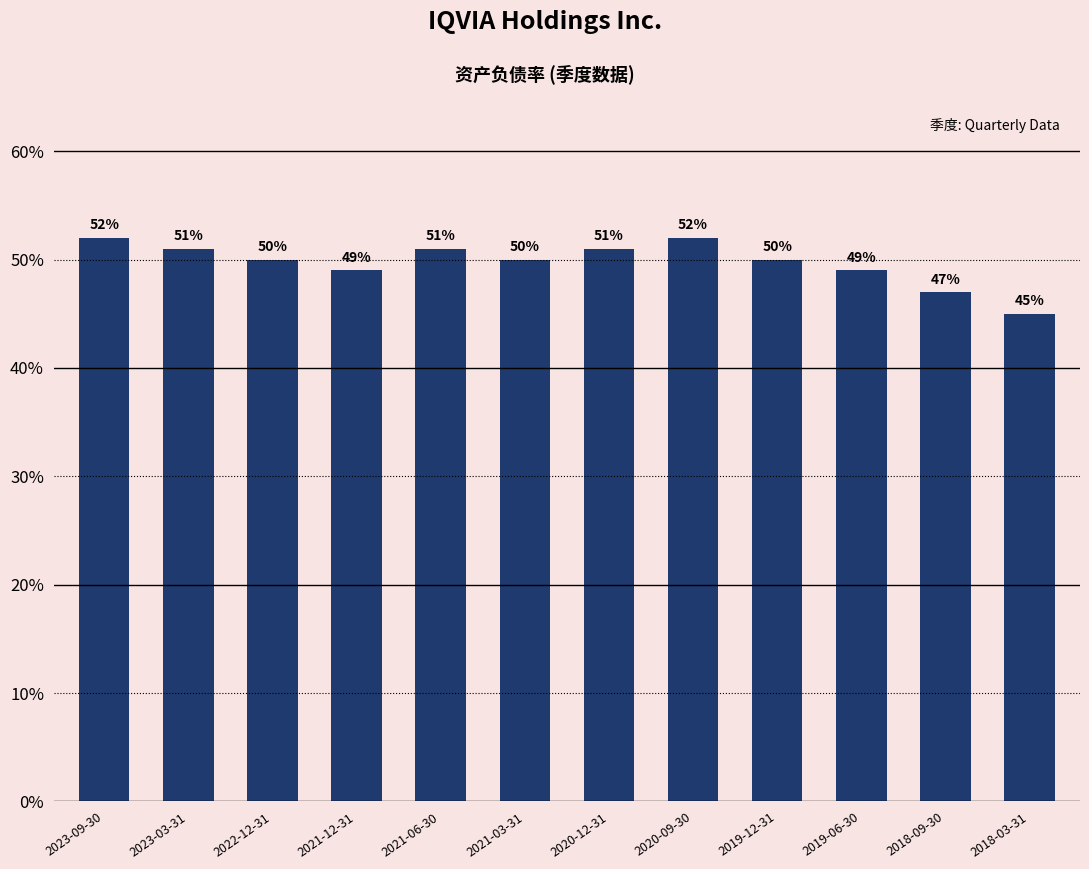

Rank the categories by value from lowest to highest.

2018-03-31, 2018-09-30, 2021-12-31, 2019-06-30, 2022-12-31, 2021-03-31, 2019-12-31, 2023-03-31, 2021-06-30, 2020-12-31, 2023-09-30, 2020-09-30